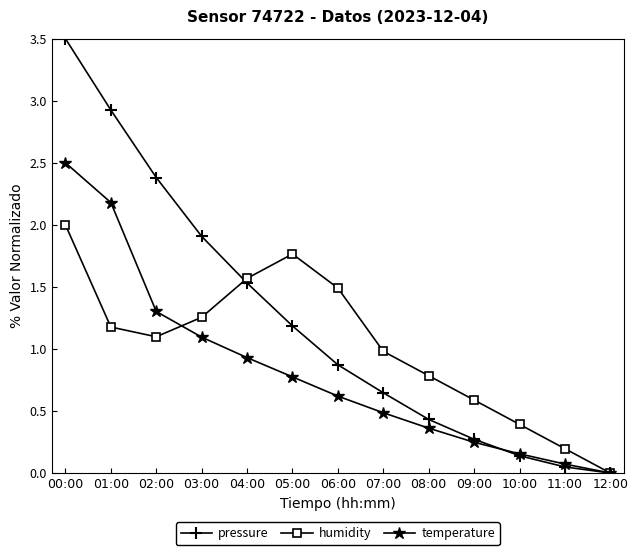

What is the difference between the humidity values at 12:00 and 02:00?

1.1